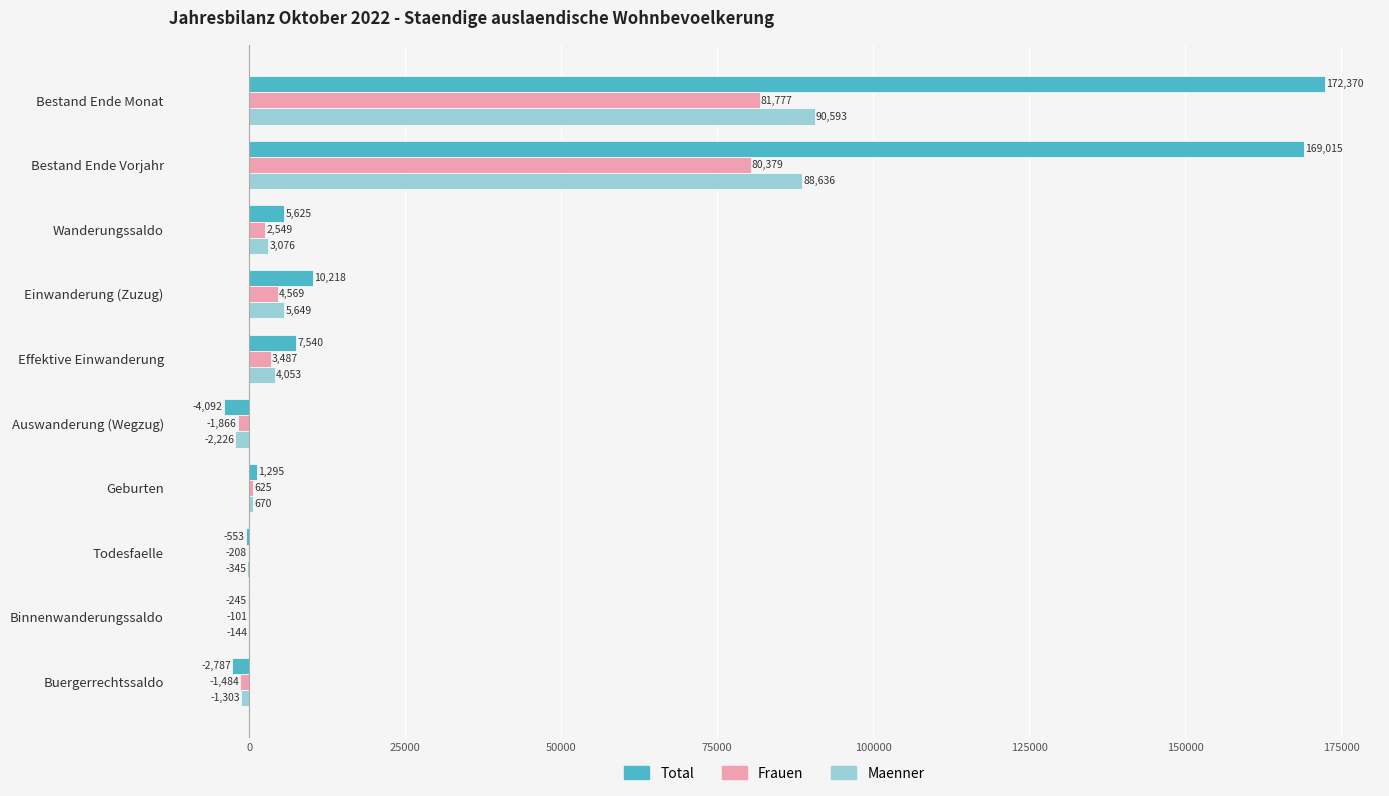

Between Bestand Ende Monat and Binnenwanderungssaldo, which series saw the biggest shift?

Total